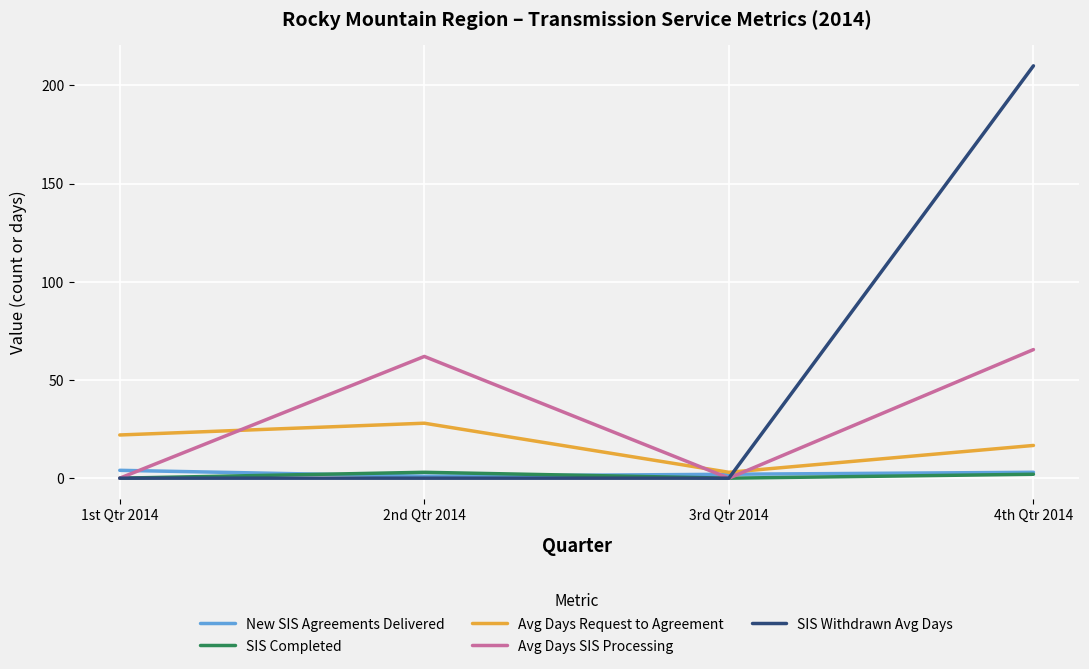

After their last crossing, which series has the higher values: Avg Days Request to Agreement or SIS Withdrawn Avg Days?

SIS Withdrawn Avg Days